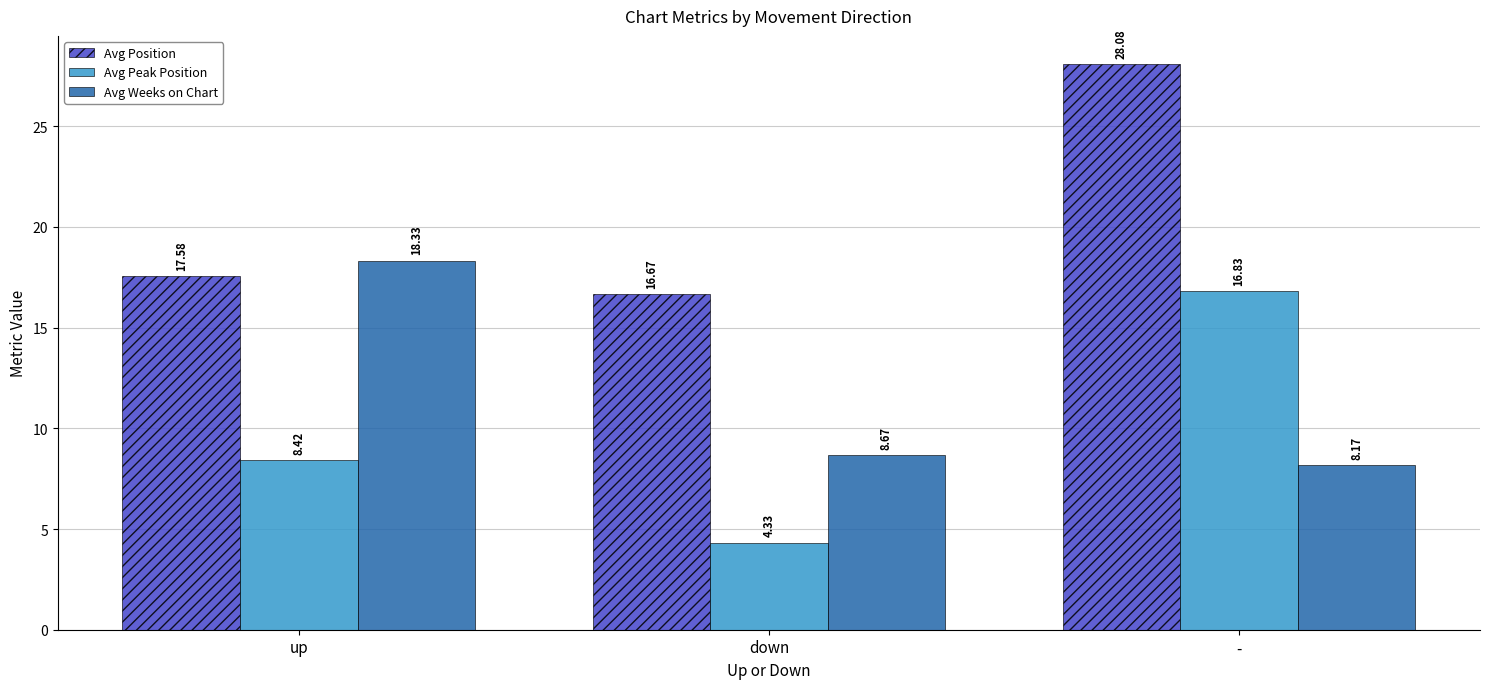

What is the sum of all Avg Peak Position values?

29.6